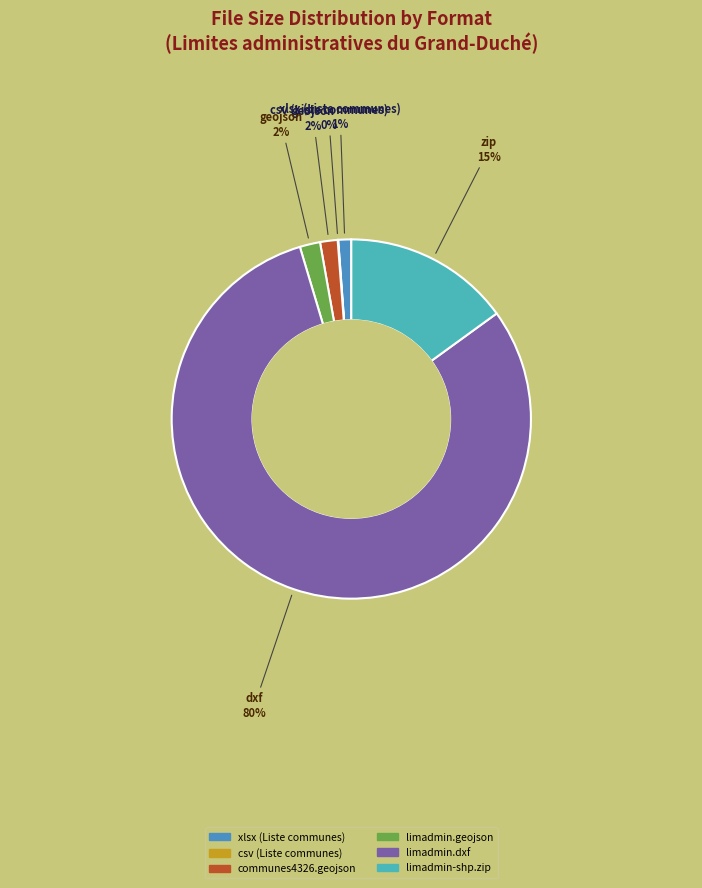

Is it true that limadmin.geojson is 9% of the pie?

False